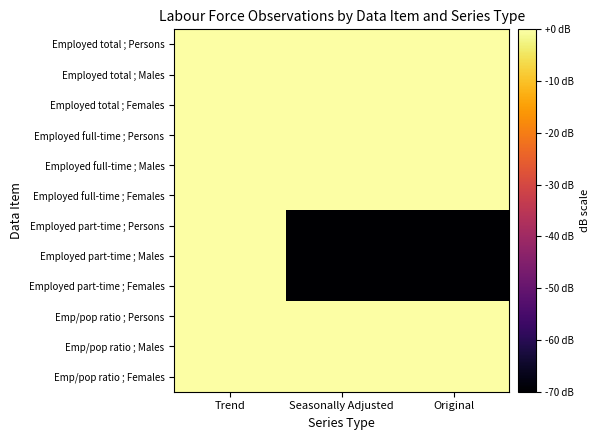

Reading left to right, what are all the values shown in this chart?

Employed total ; Persons: Trend=0	Seasonally Adjusted=0	Original=0
Employed total ; Males: Trend=0	Seasonally Adjusted=0	Original=0
Employed total ; Females: Trend=0	Seasonally Adjusted=0	Original=0
Employed full-time ; Persons: Trend=0	Seasonally Adjusted=0	Original=0
Employed full-time ; Males: Trend=0	Seasonally Adjusted=0	Original=0
Employed full-time ; Females: Trend=0	Seasonally Adjusted=0	Original=0
Employed part-time ; Persons: Trend=0	Seasonally Adjusted=-70	Original=-70
Employed part-time ; Males: Trend=0	Seasonally Adjusted=-70	Original=-70
Employed part-time ; Females: Trend=0	Seasonally Adjusted=-70	Original=-70
Emp/pop ratio ; Persons: Trend=0	Seasonally Adjusted=0	Original=0
Emp/pop ratio ; Males: Trend=0	Seasonally Adjusted=0	Original=0
Emp/pop ratio ; Females: Trend=0	Seasonally Adjusted=0	Original=0